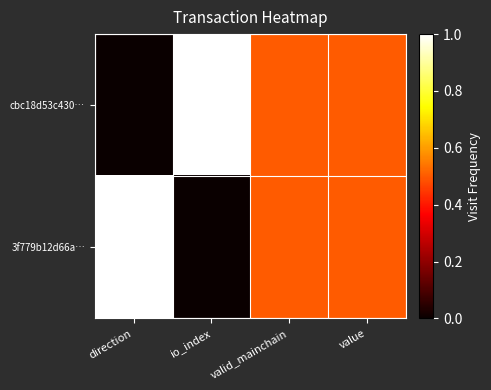

Between value and valid_mainchain, which is larger?

value